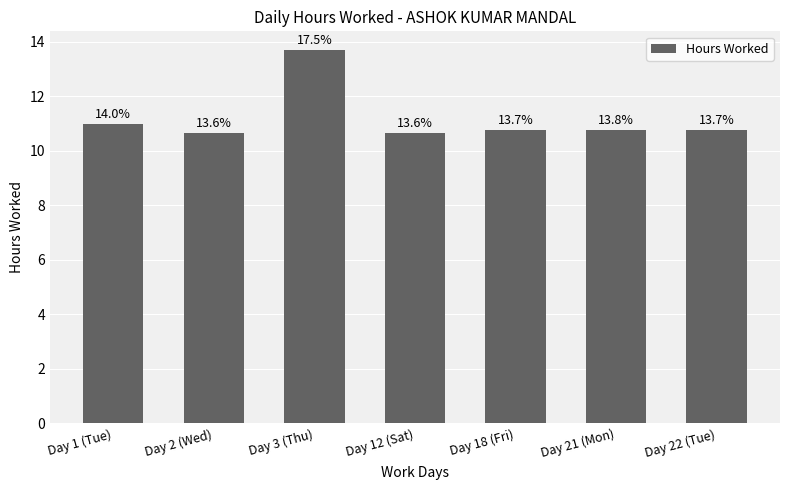

What is the maximum value shown in the chart?

13.7